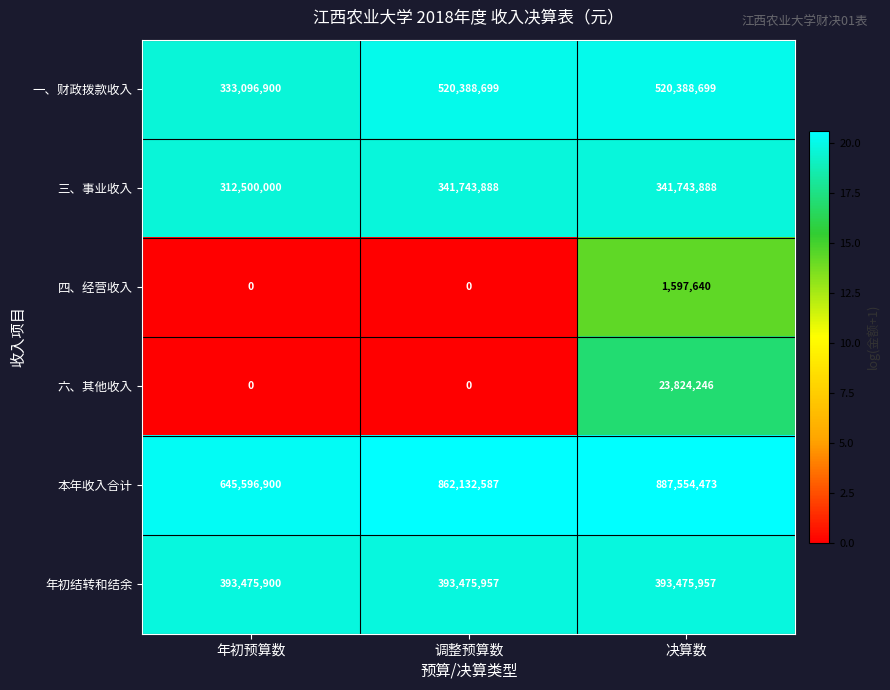

What is the sum of all 四、经营收入 values?

1597640